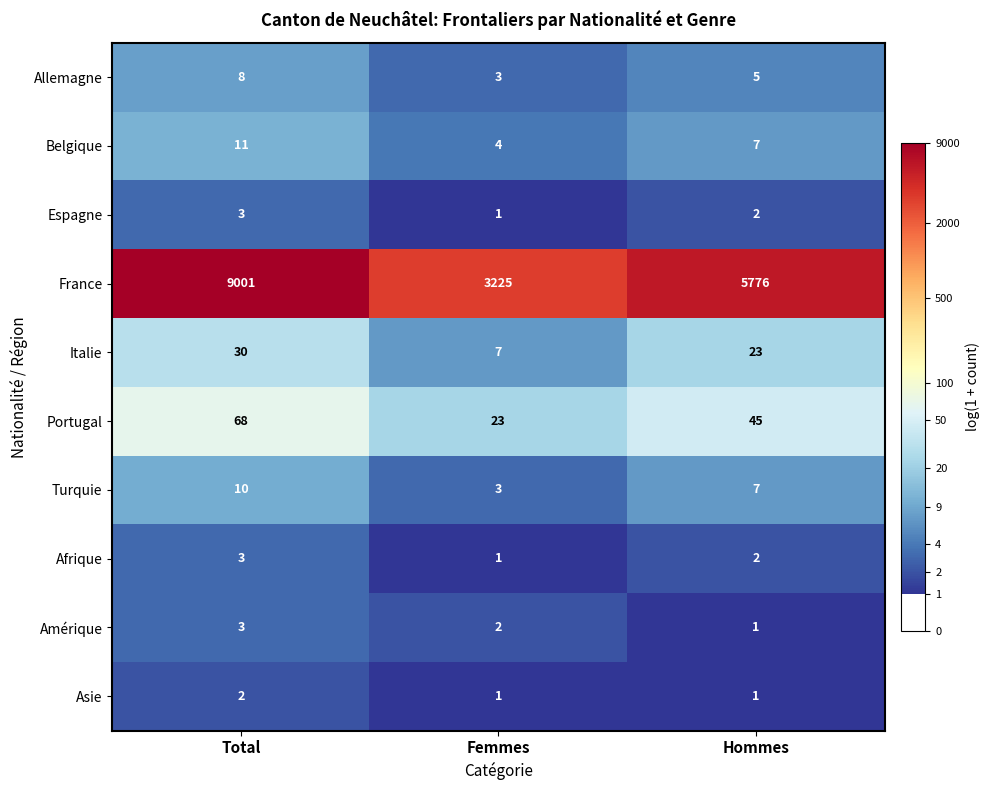

At how many categories does at least one series exceed 4?

3